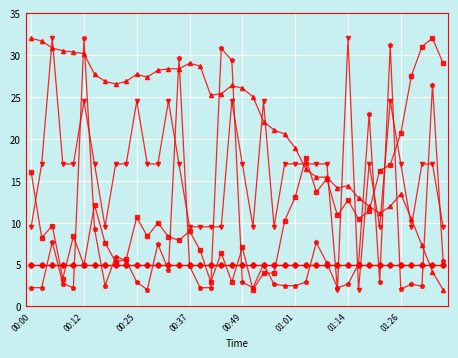

The BME280_humidity series shows 5.0 at 26. True or false?

True